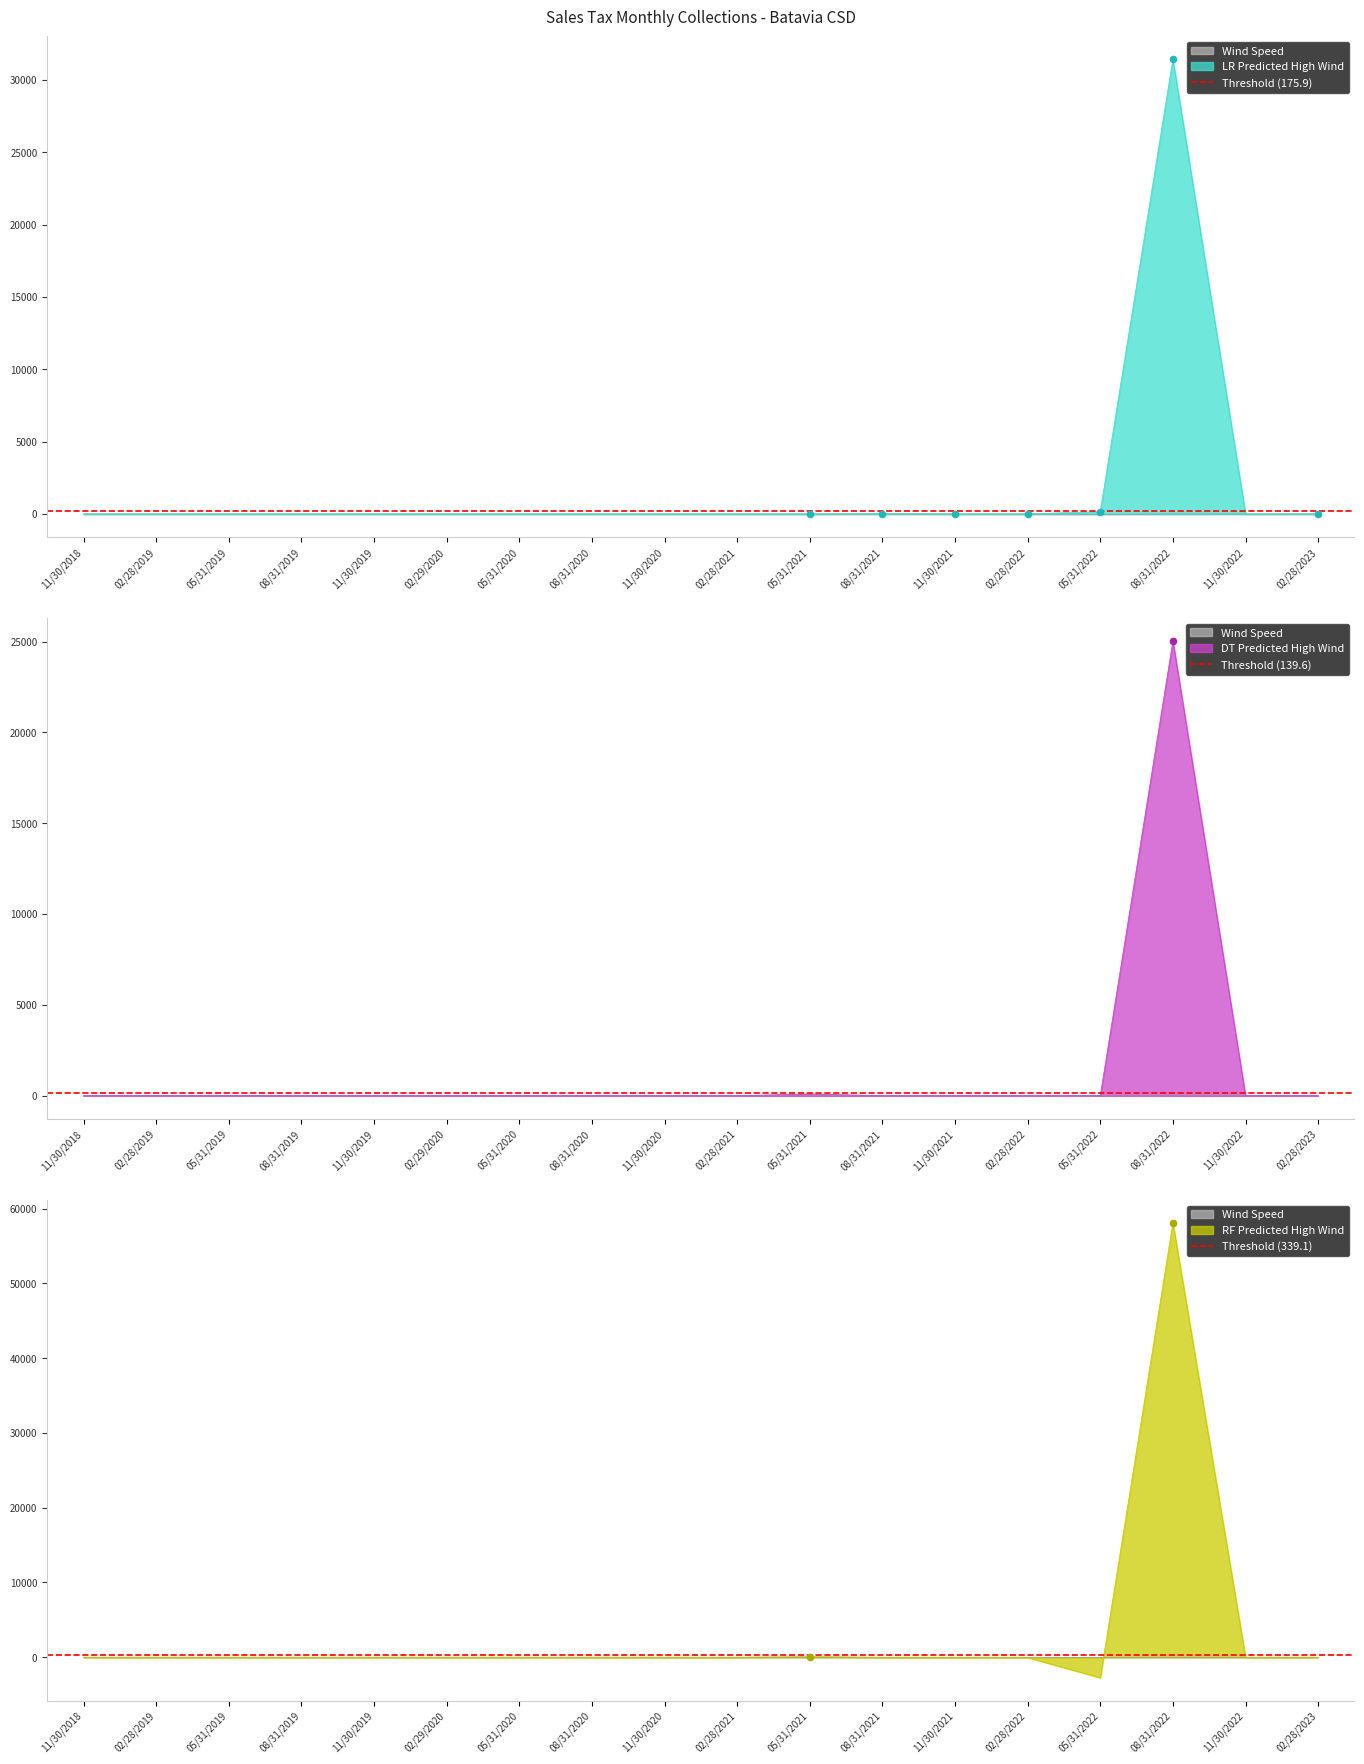

Which series has the largest Y range (max minus min)?

Threshold (175.9)